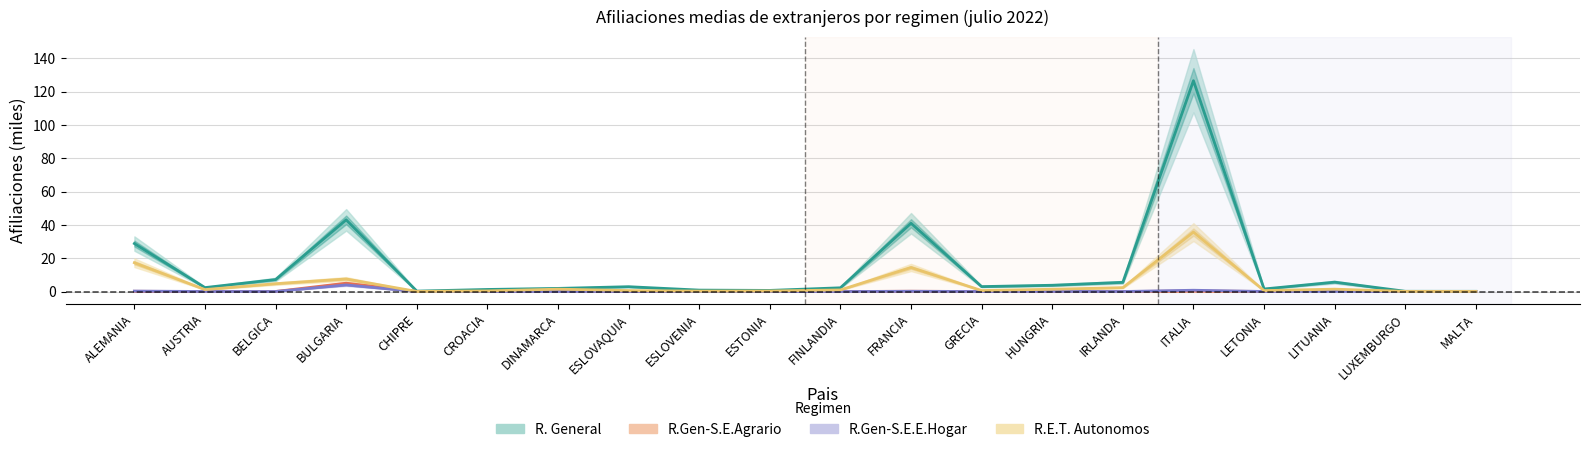

True or false: R. General and R.E.T. Autonomos intersect in this chart.

False